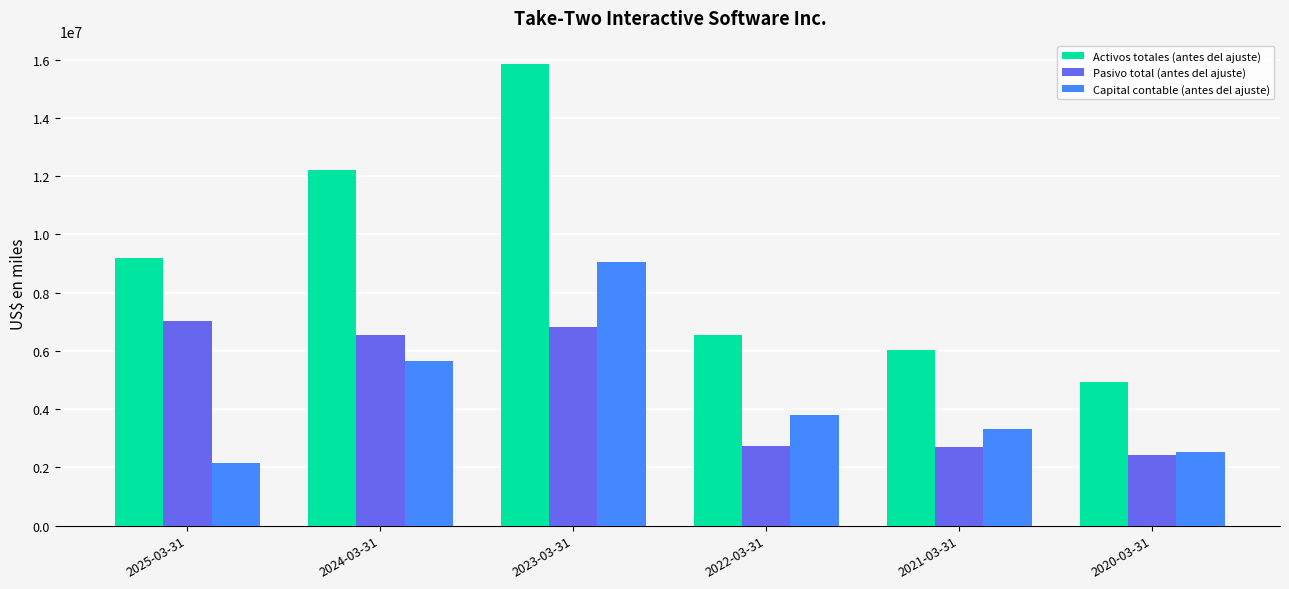

What is the difference between the highest and lowest values at 2024-03-31?

6549000